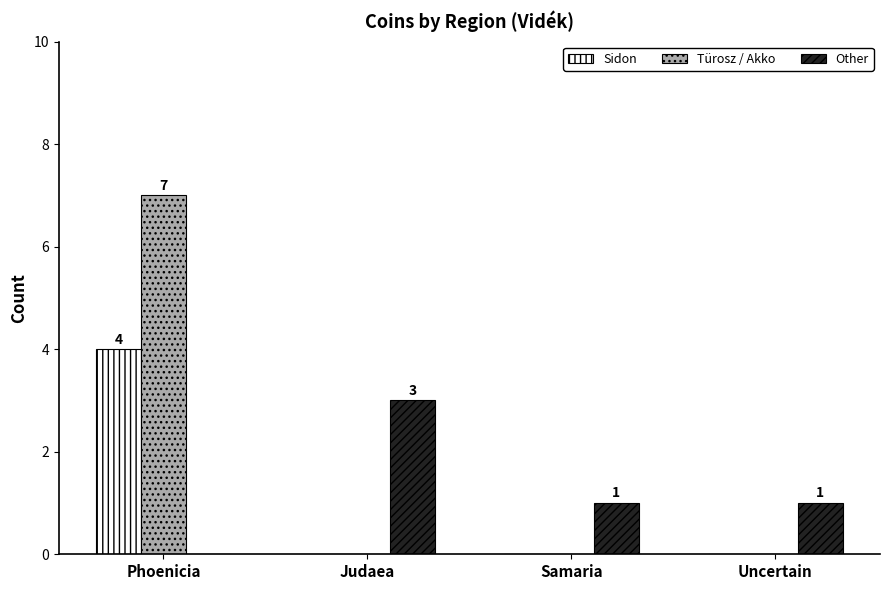

The value of Sidon at Judaea is 0. True or false?

True